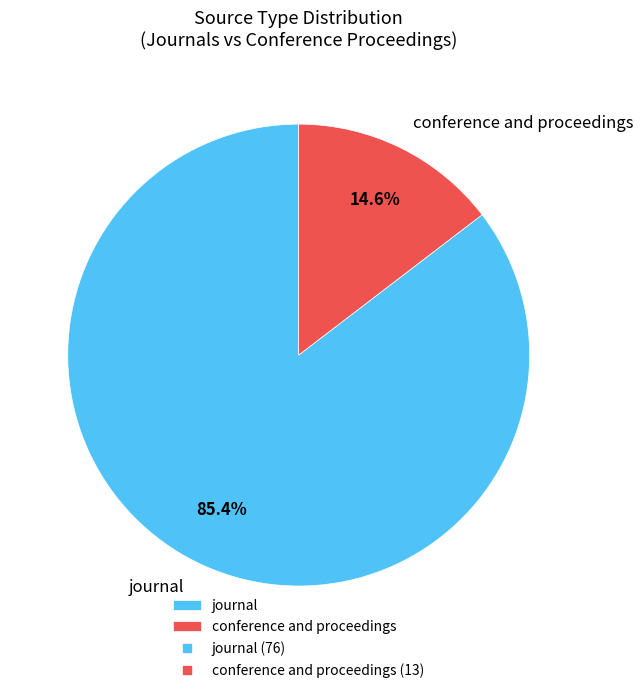

Which slice represents more than half of the pie?

journal